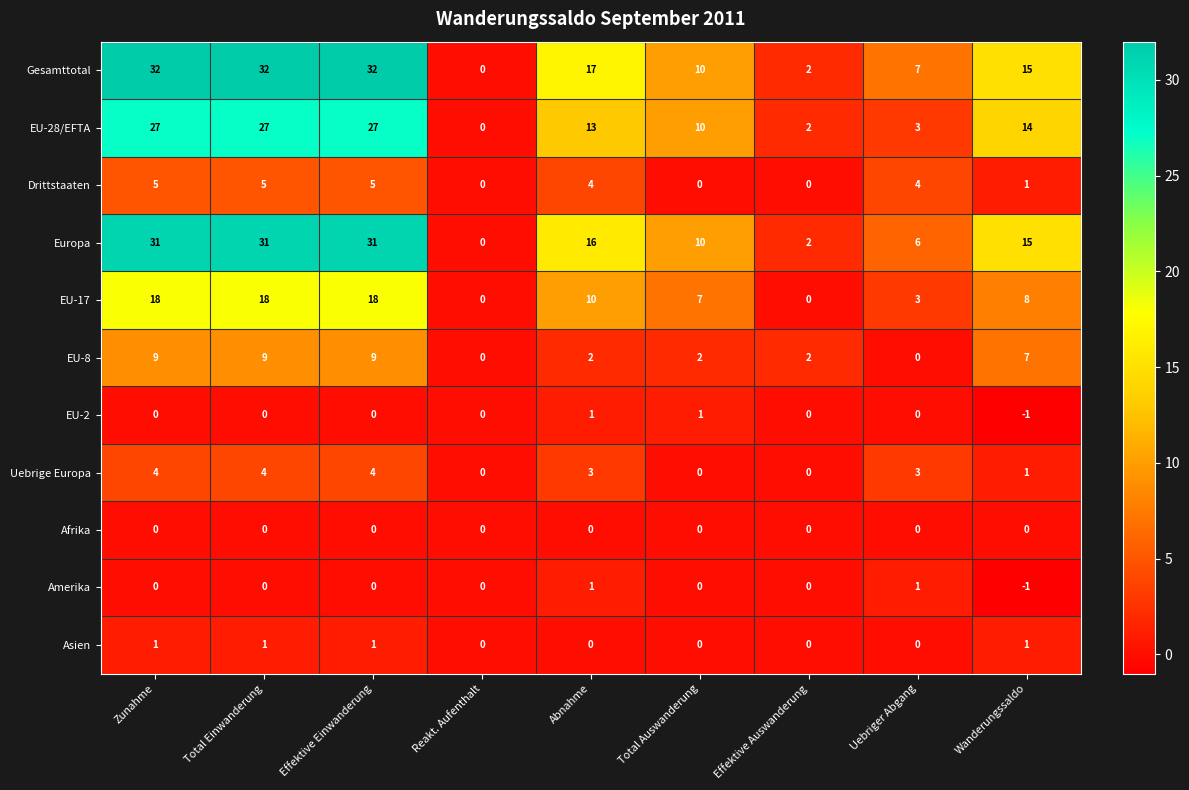

What is the difference between the Drittstaaten values at Zunahme and Wanderungssaldo?

4